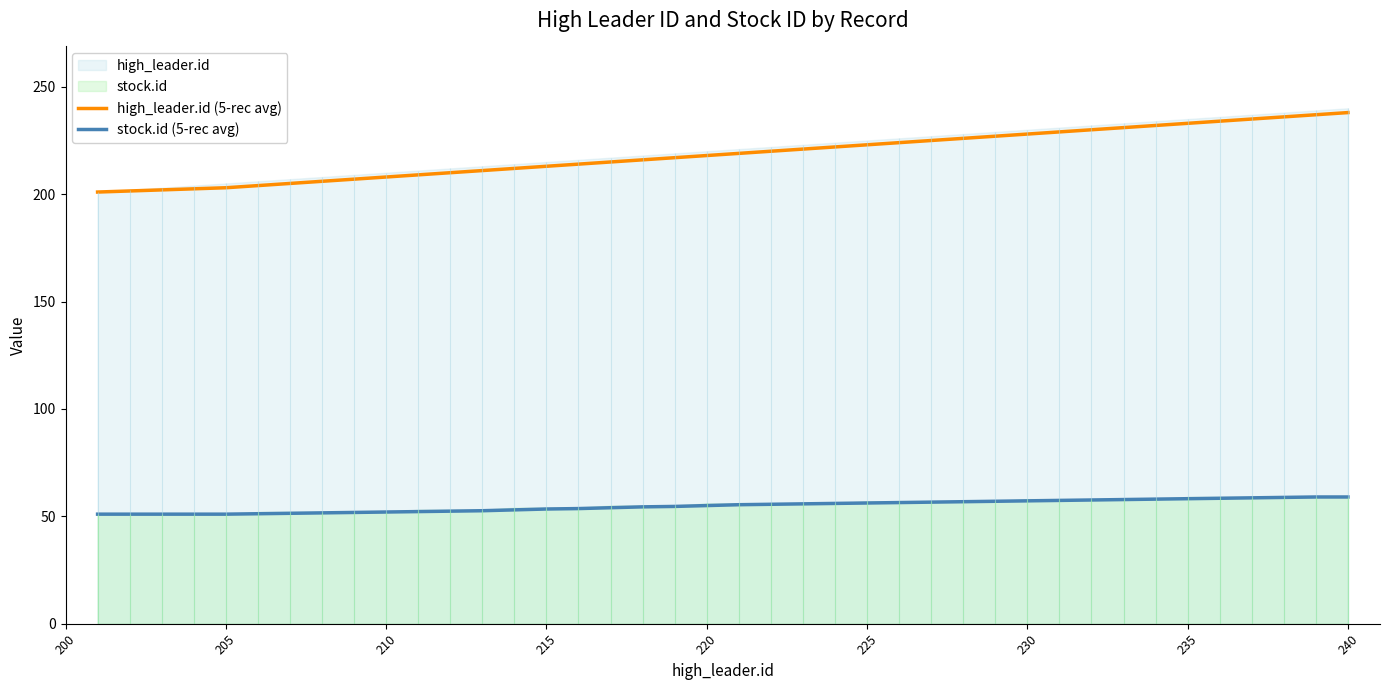

True or false: high_leader.id (5-rec avg) and stock.id (5-rec avg) intersect in this chart.

False